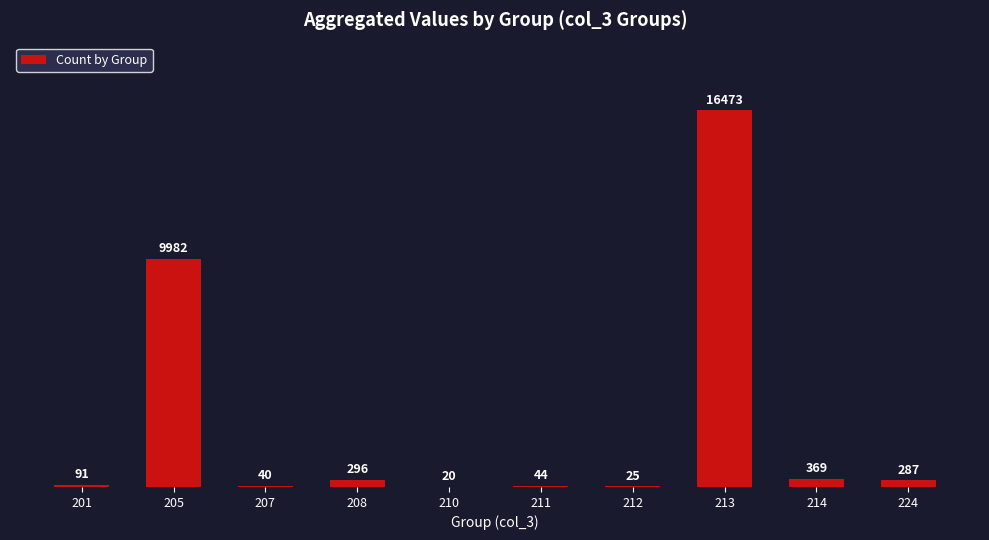

What is the sum of all values?

27627